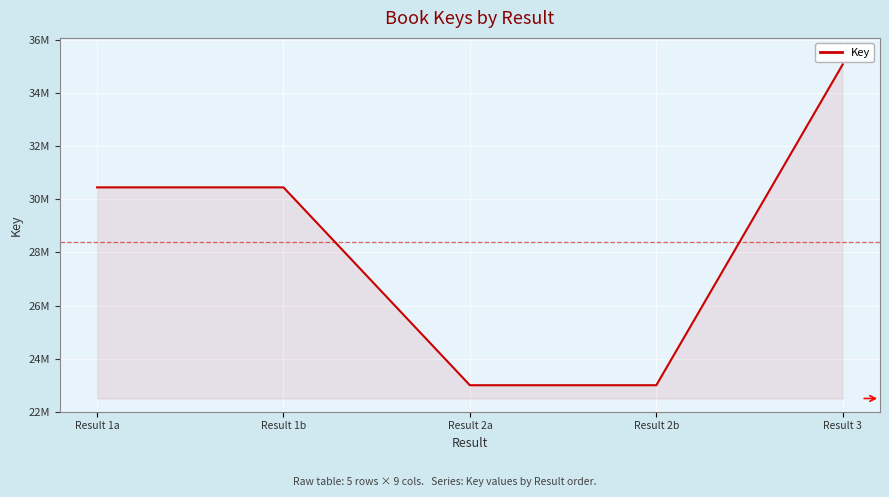

What position from the right is Result 2b?

2